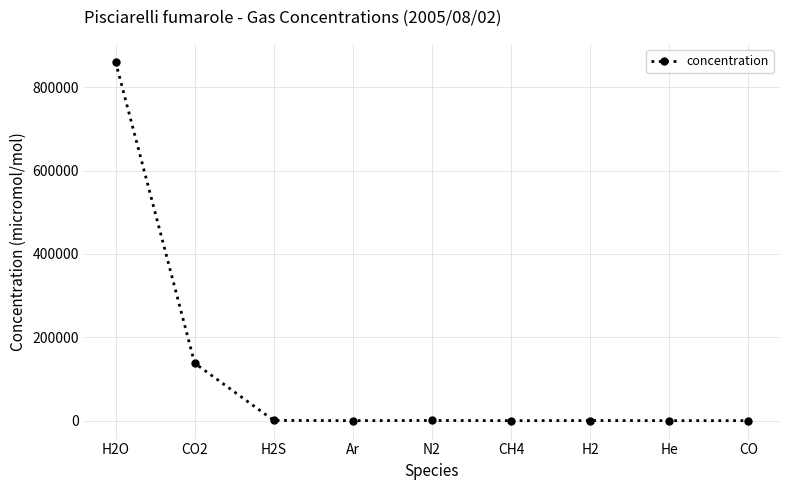

Does the chart display data point markers on the line(s)?

Yes